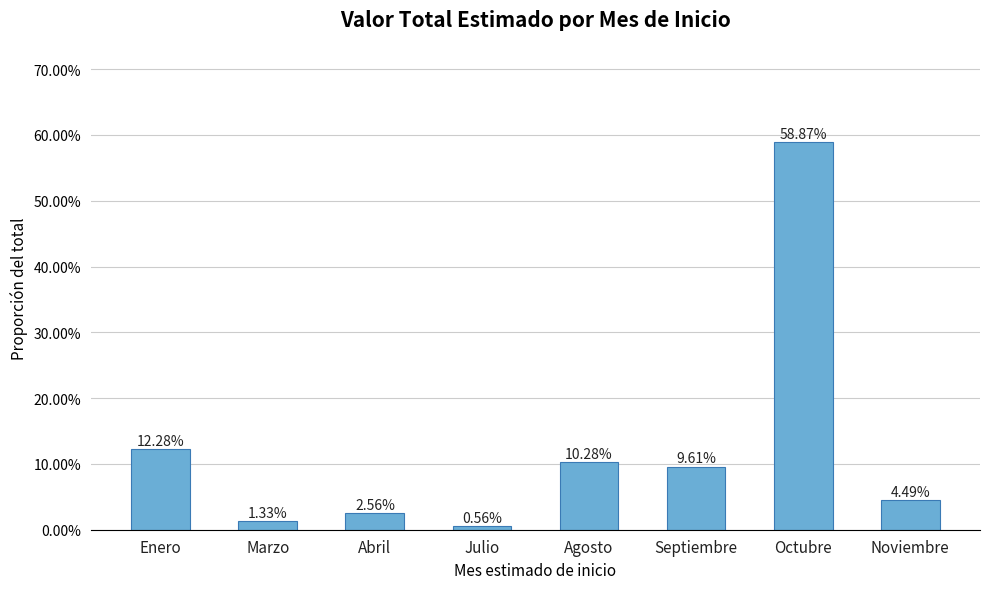

Rank the categories by value from highest to lowest.

Octubre, Enero, Agosto, Septiembre, Noviembre, Abril, Marzo, Julio